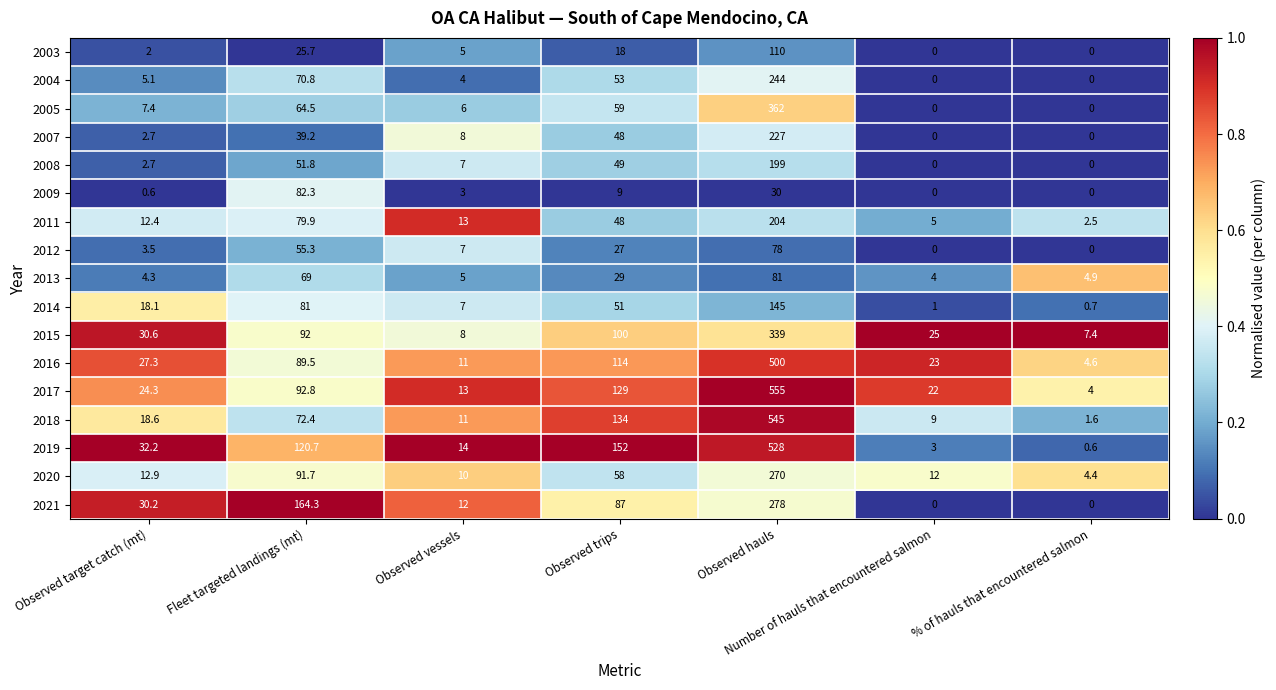

Where does the 2020 series first go above 12?

Observed target catch (mt)